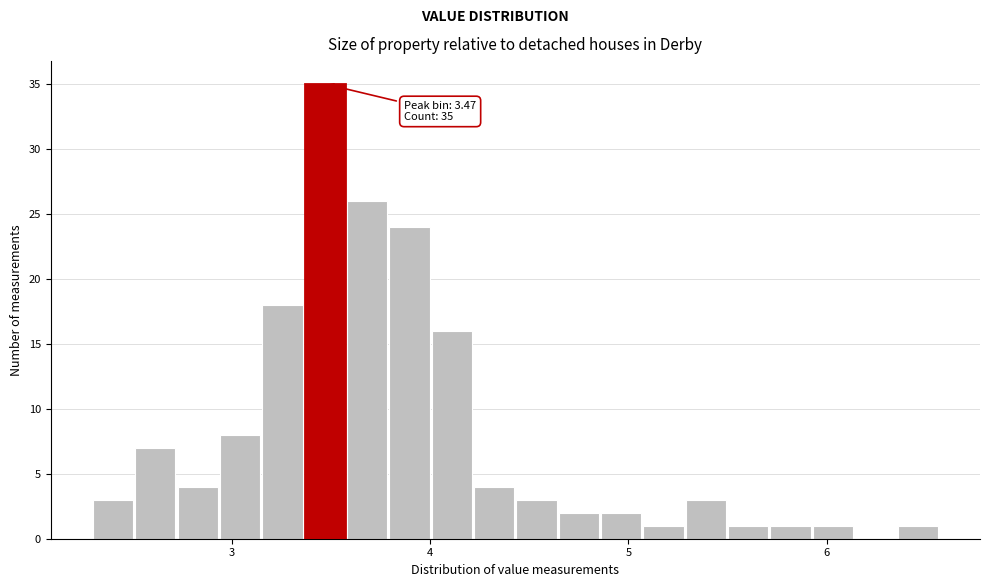

Read against the x-axis, roughly where is the centre of the tallest bar?

3.5